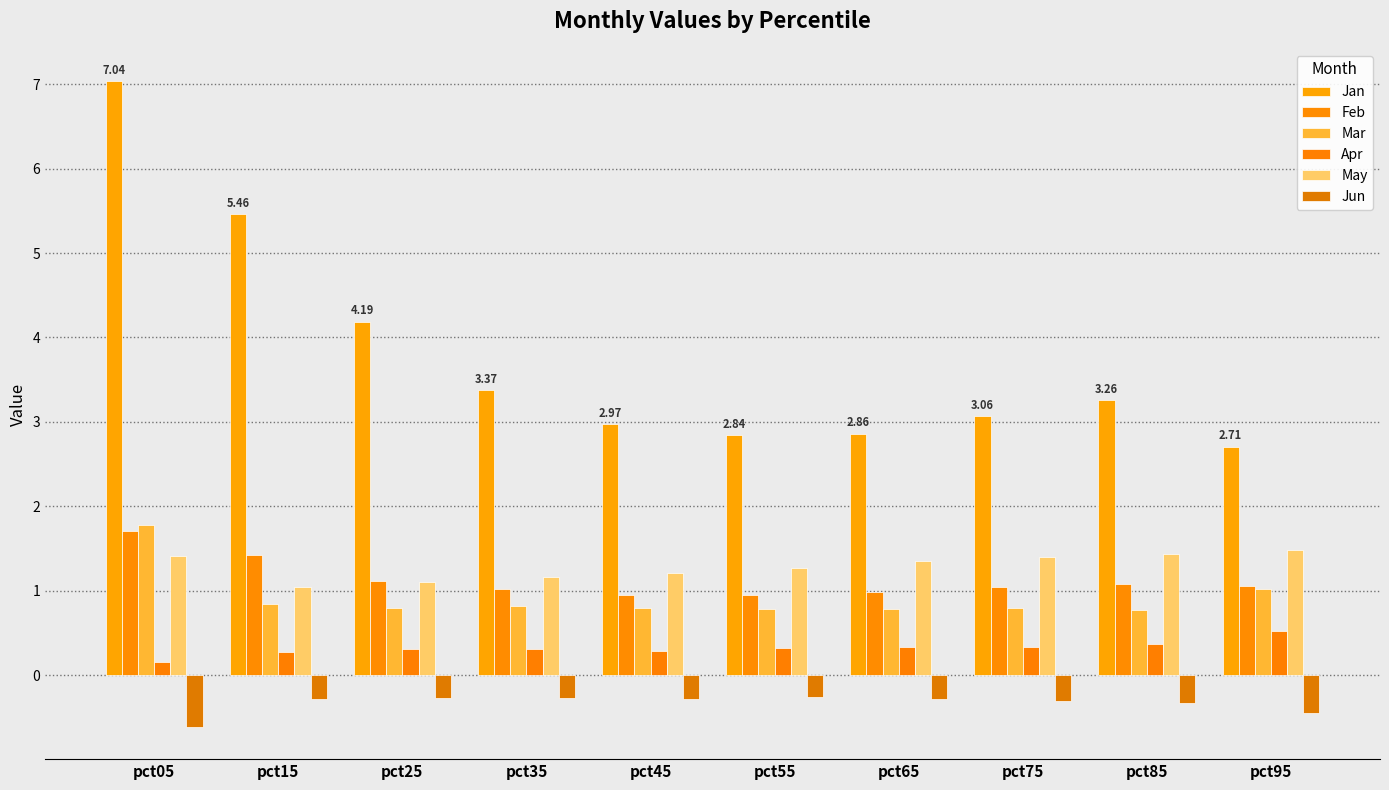

How many groups of bars are there?

10